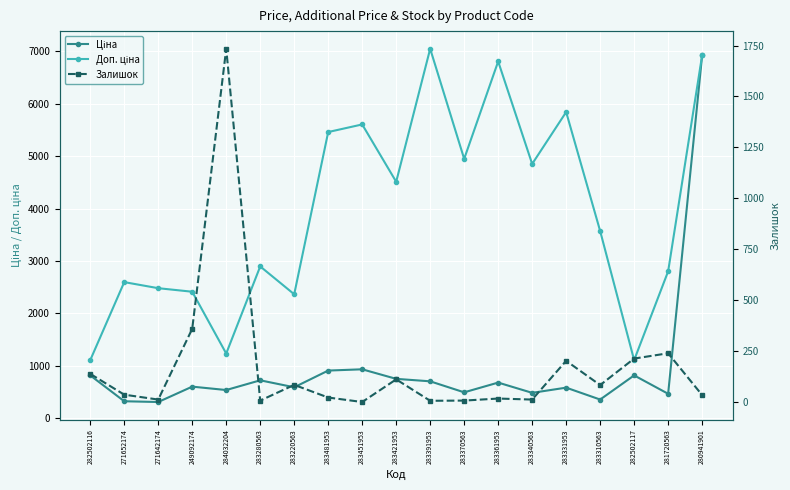

At which label does Залишок first exceed 38?

282502116